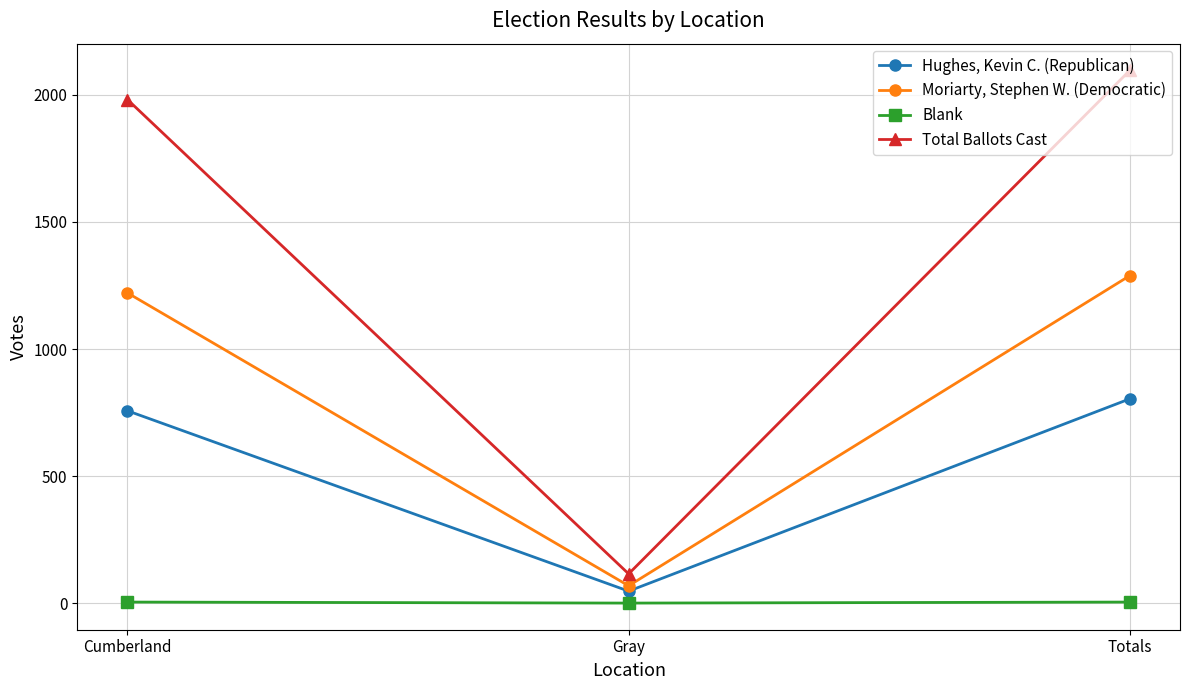

At which label is Total Ballots Cast closest to 1106?

Cumberland